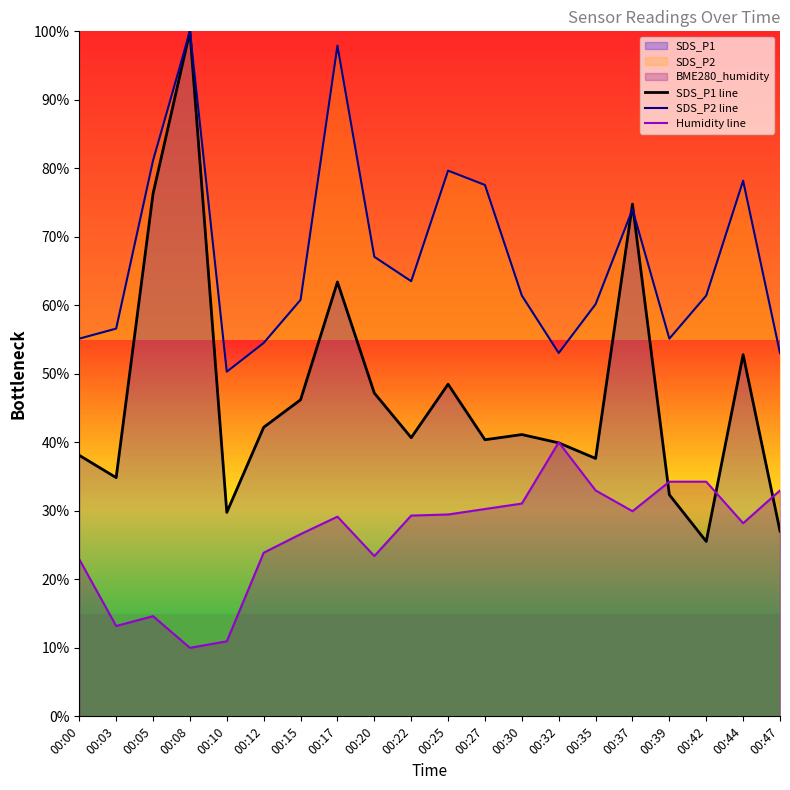

How many intersections are there between Humidity line and SDS_P1 line?

5